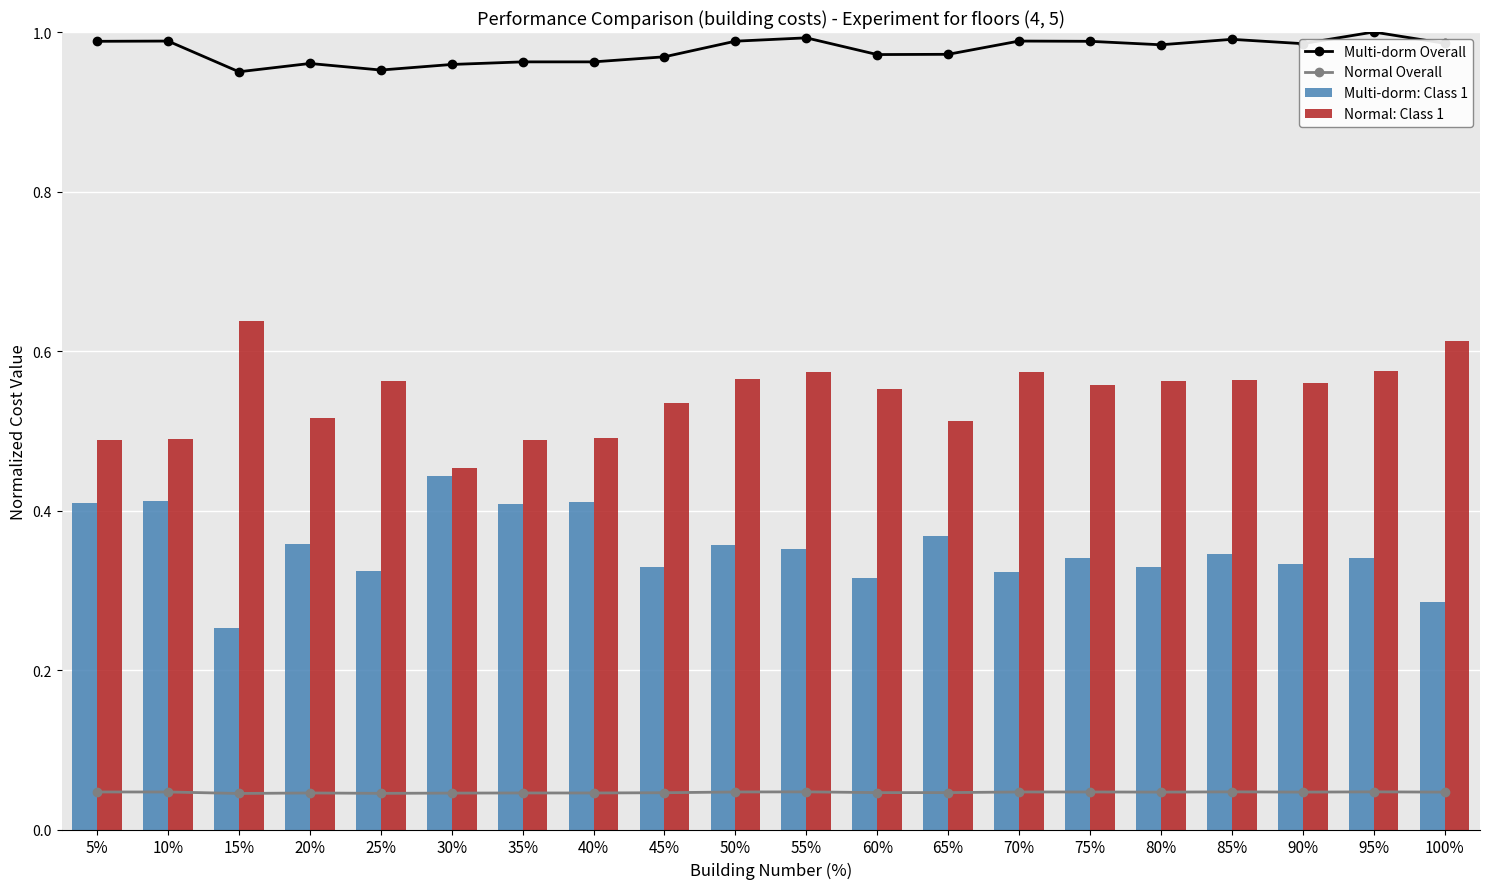

The Normal Overall series shows 0.0 at 95%. True or false?

False